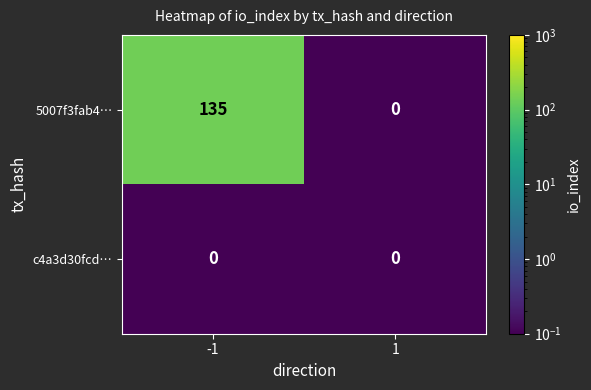

The value of 5007f3fab4… at -1 is 75. True or false?

False